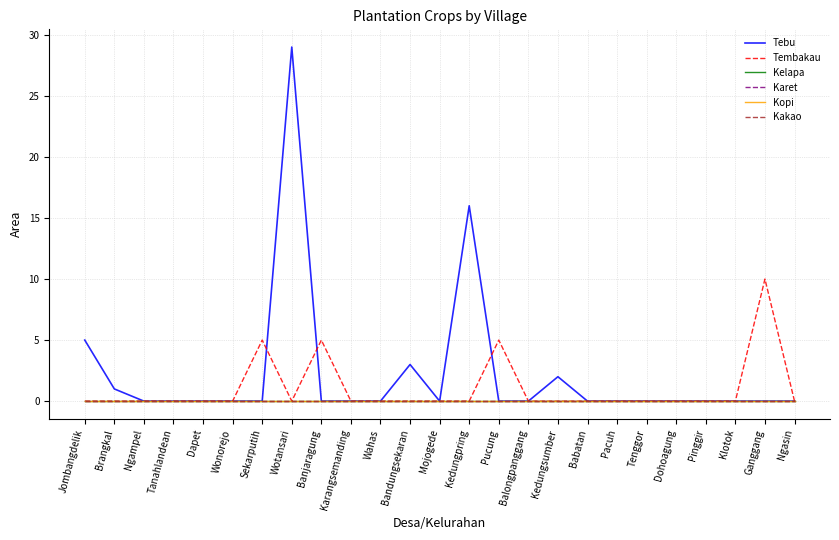

Is this an area chart (filled region under the line)?

No